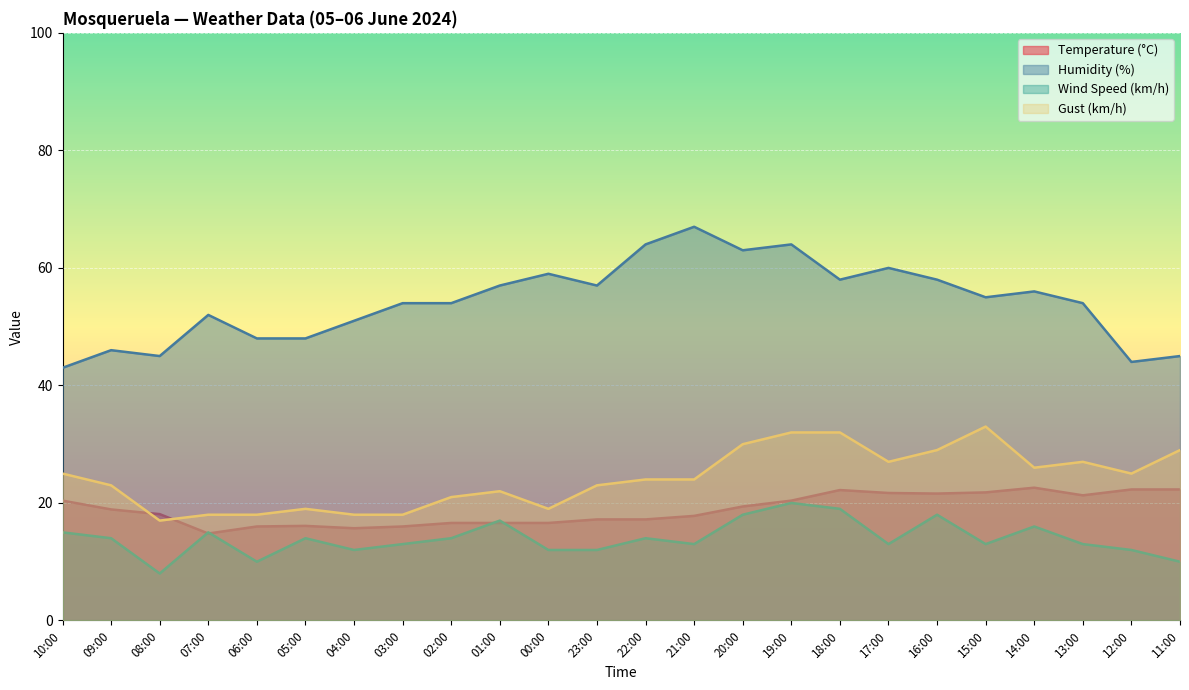

How many lines are shown in the chart?

4